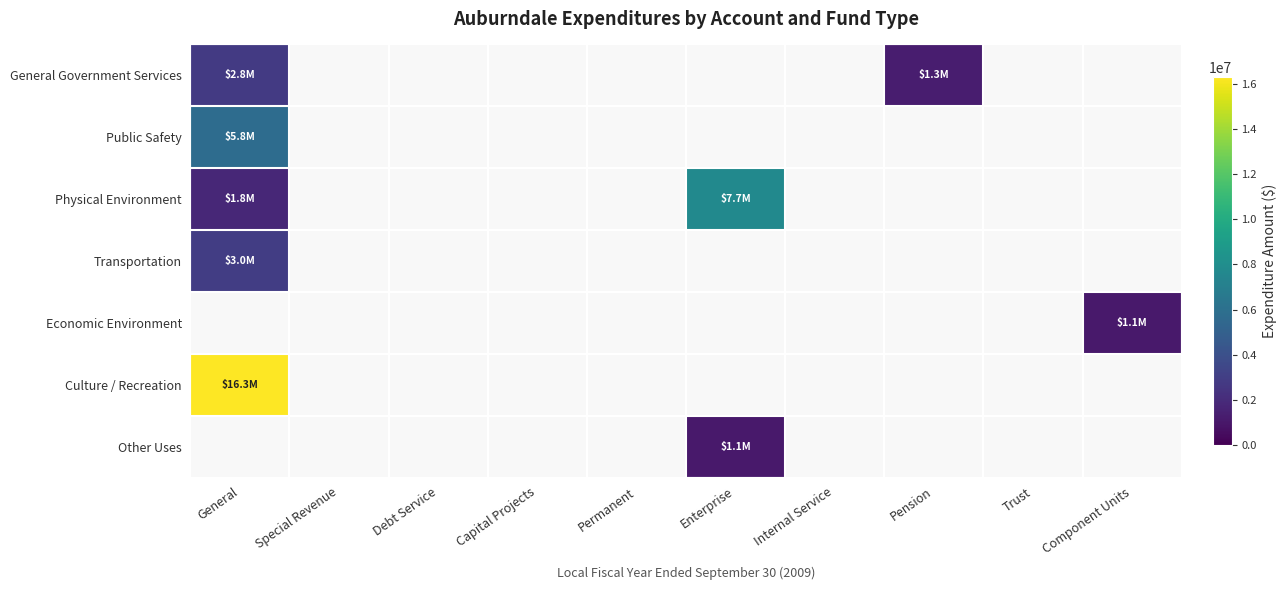

What is the maximum value shown in the chart?

16301820.0